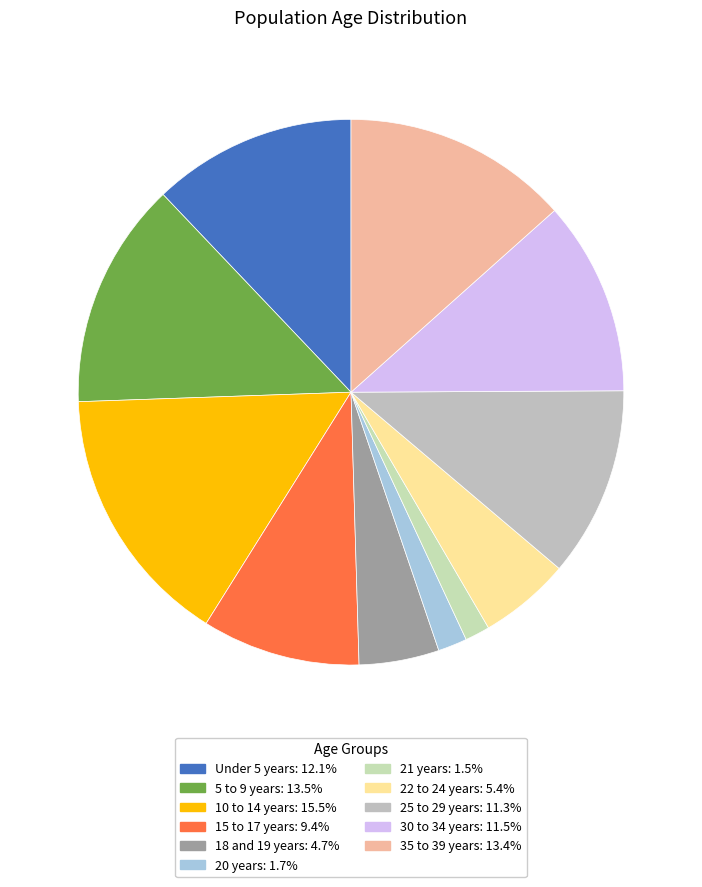

How many slices are in this pie chart?

11